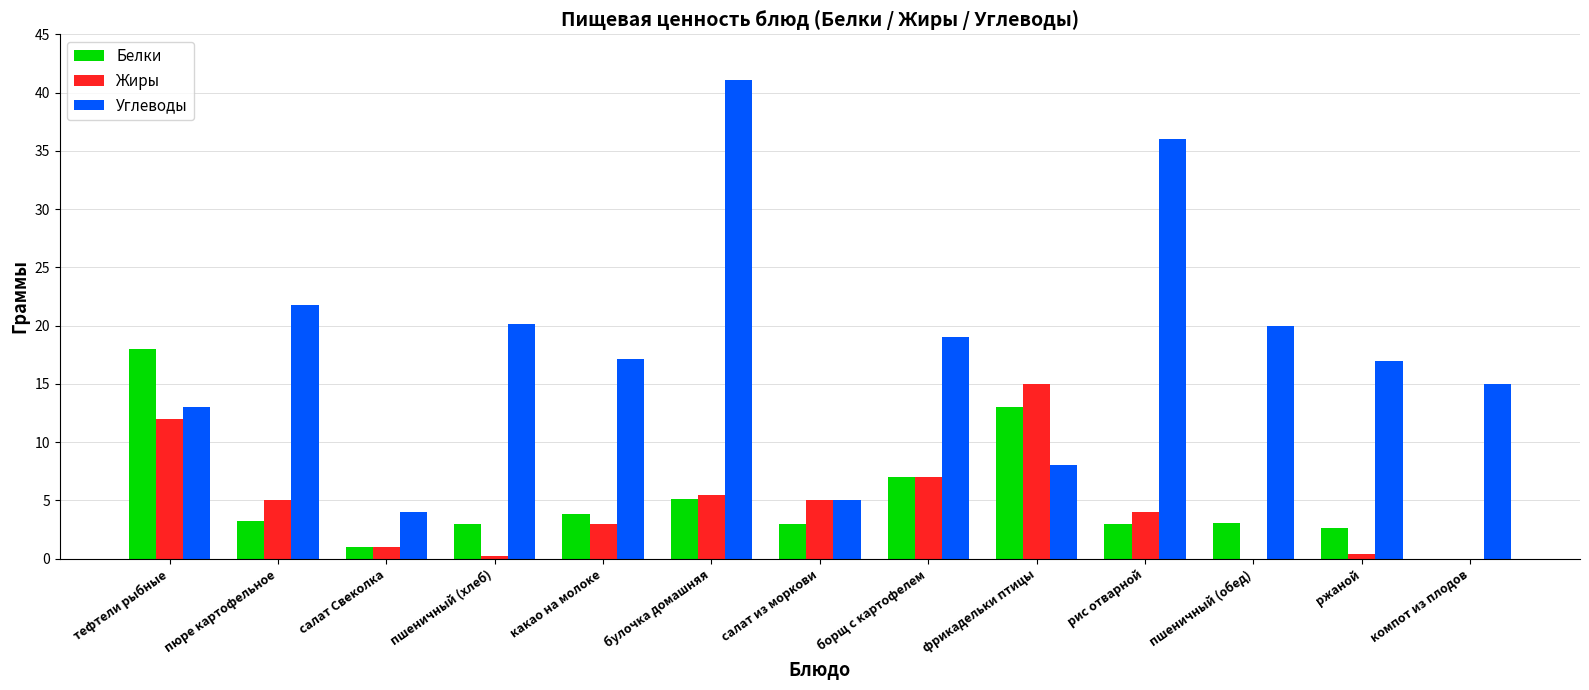

Between тефтели рыбные and борщ с картофелем, which series saw the biggest shift?

Белки